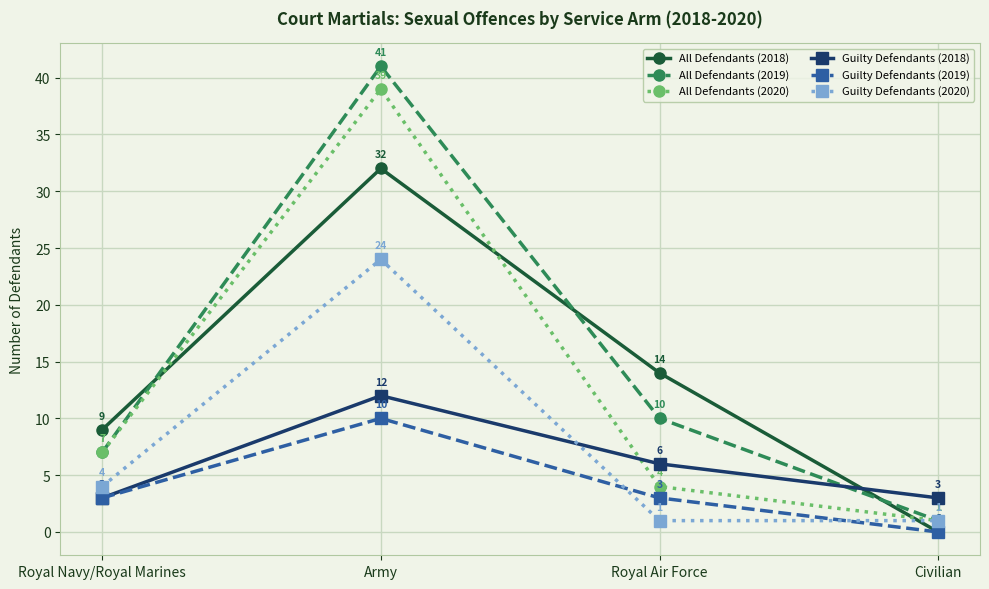

True or false: All Defendants (2018) has more than 2 interior local peaks.

False